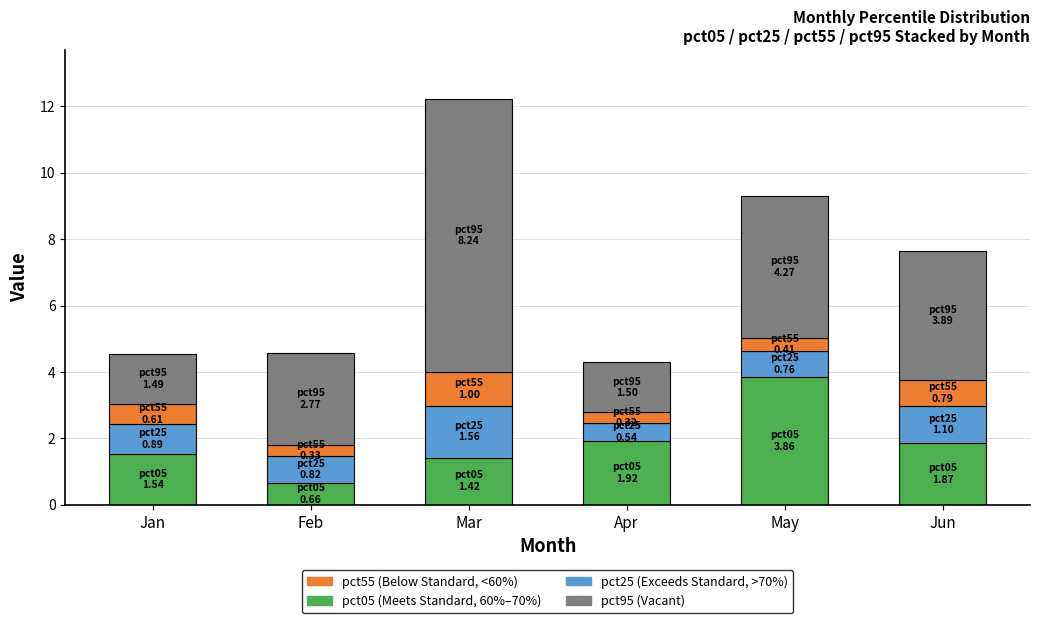

At which category is the sum across all series the highest?

Mar